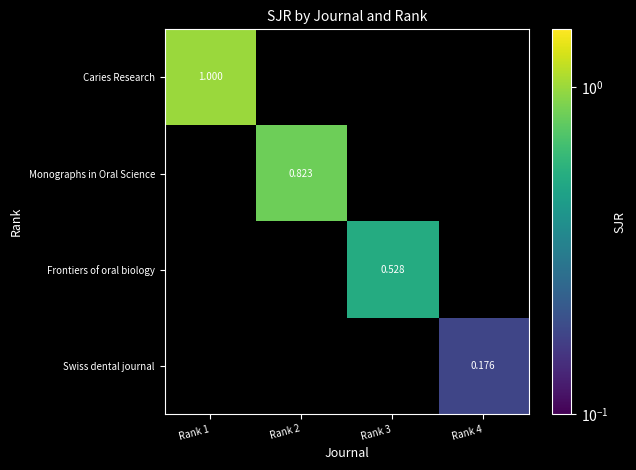

At how many categories does at least one series exceed 0?

4